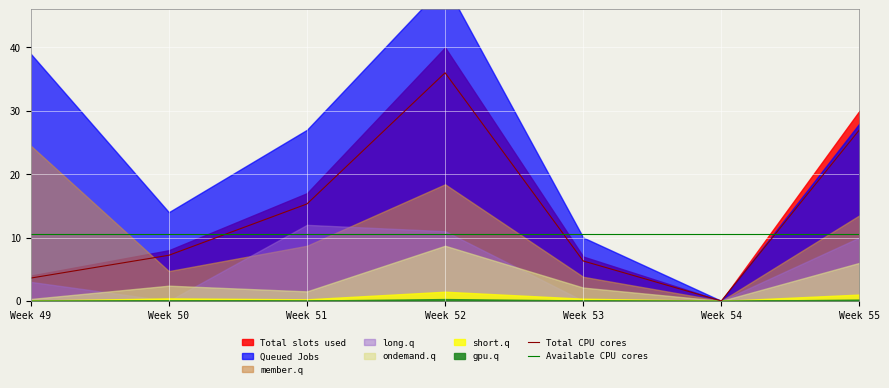

The Total CPU cores series shows 0.0 at Week 54. True or false?

True